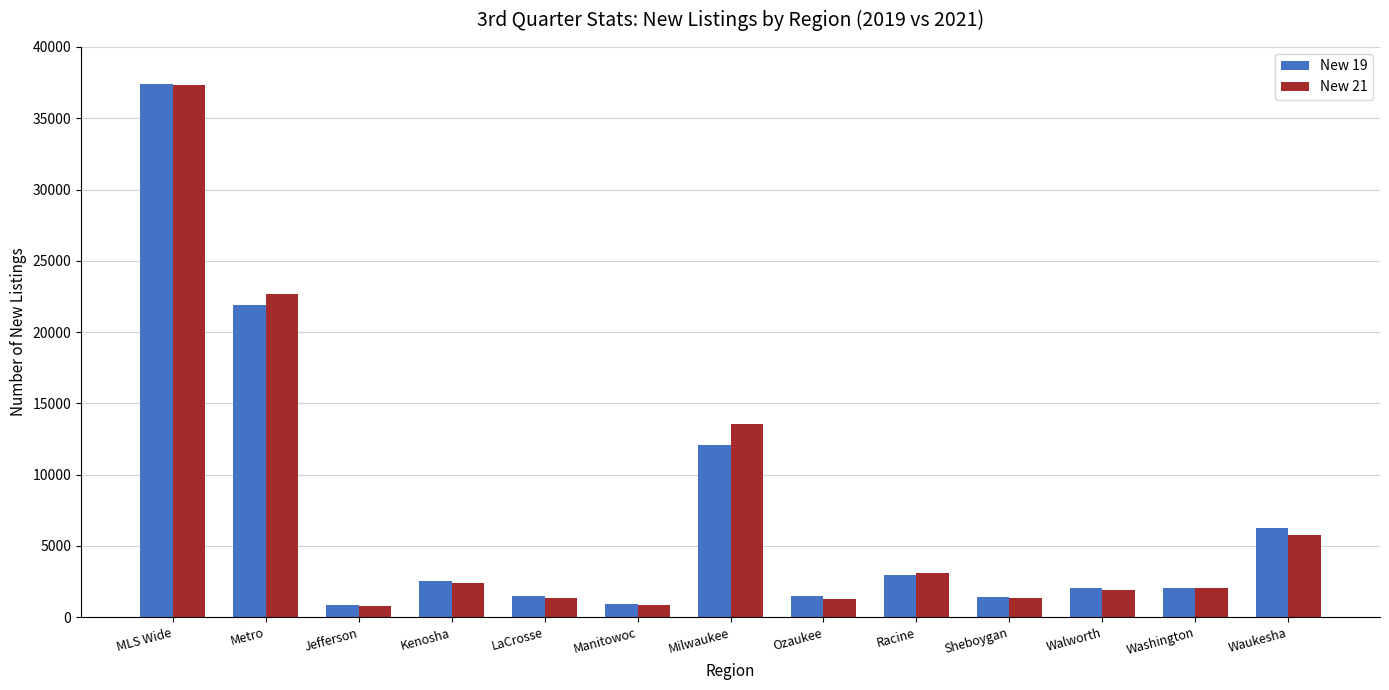

What is the maximum value for New 21?

37330